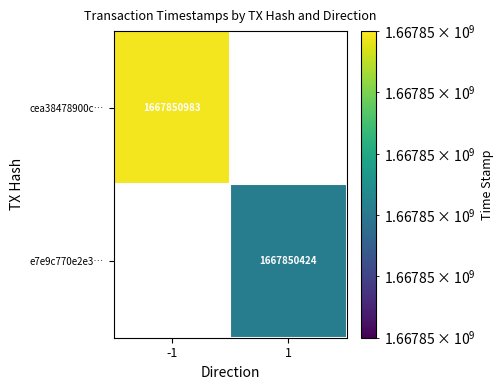

Rank the categories by e7e9c770e2e3… value from highest to lowest.

1, -1